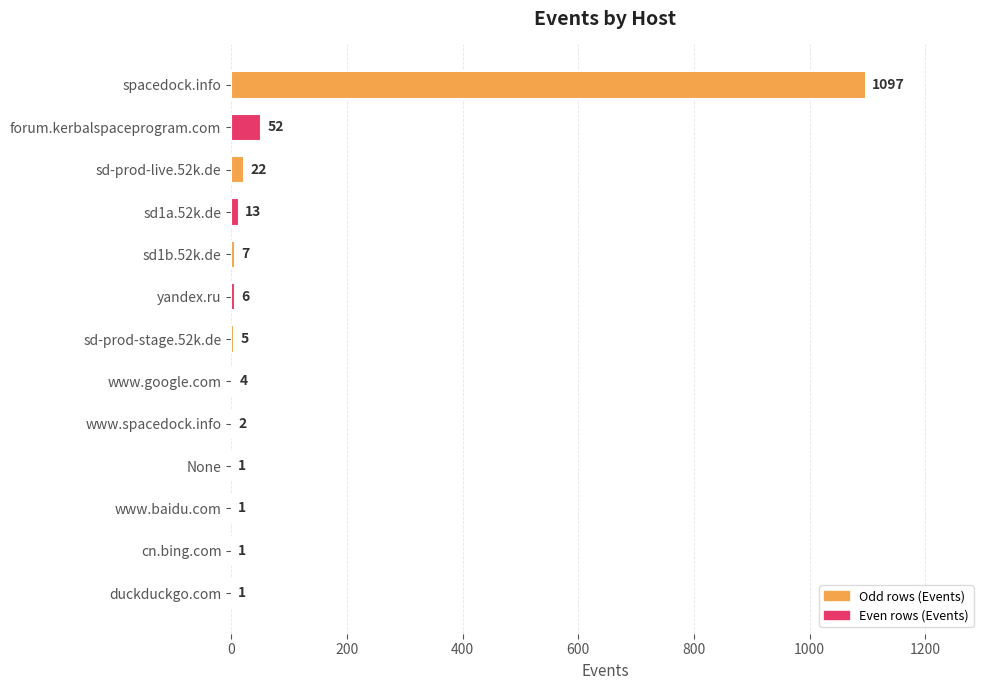

The value at spacedock.info is 1097. True or false?

True